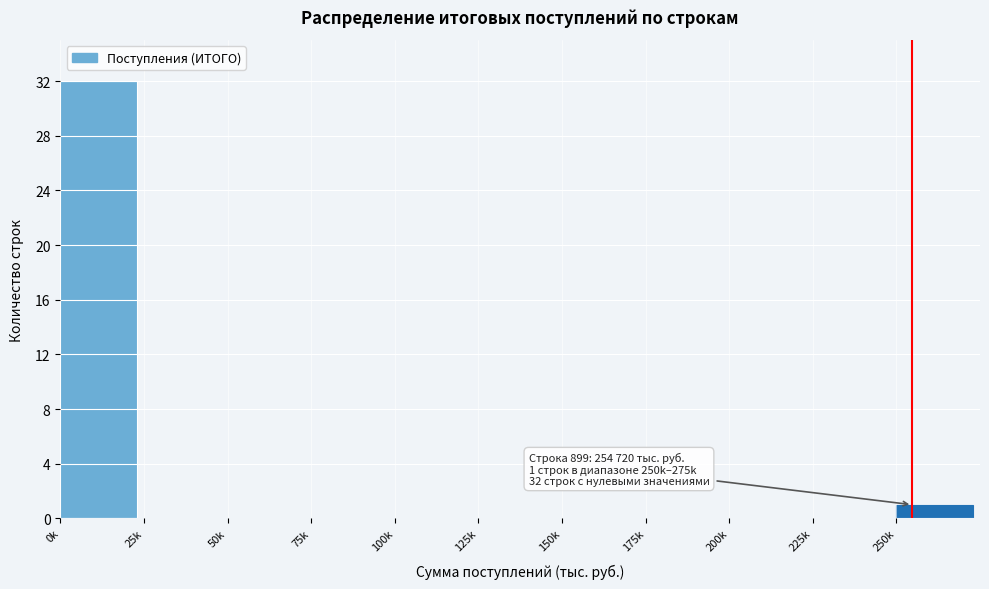

Reading left to right, extract all data points from this chart.

0k=32	25k=0	50k=0	75k=0	100k=0	125k=0	150k=0	175k=0	200k=0	225k=0	250k=1